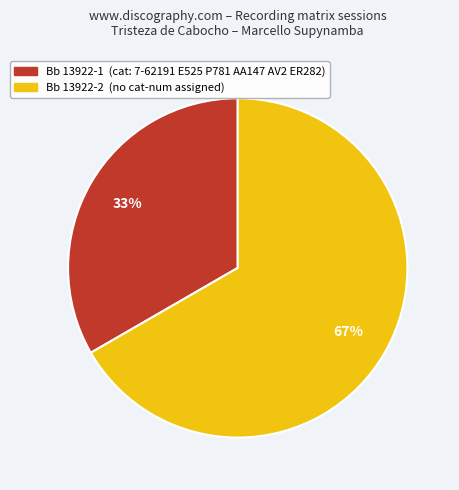

To the nearest percent, what is the average slice percentage?

50%